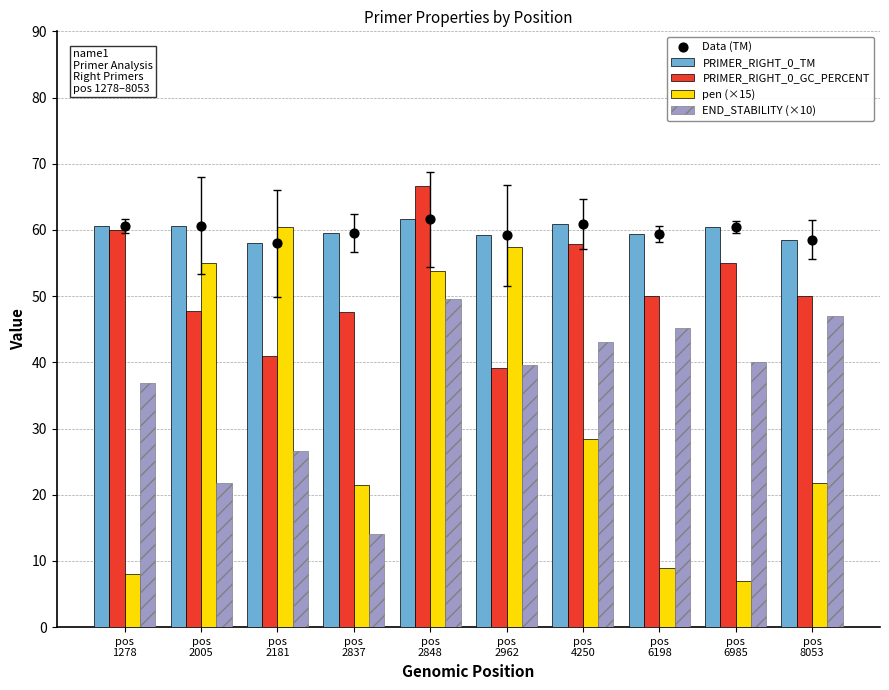

At which category is the sum across all series the highest?

pos
2848